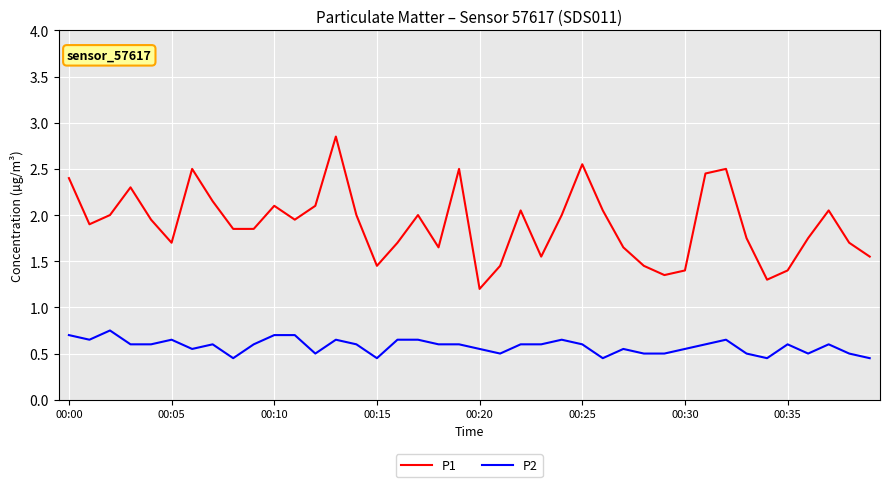

Rank the series by their maximum value, from lowest to highest.

P2, P1